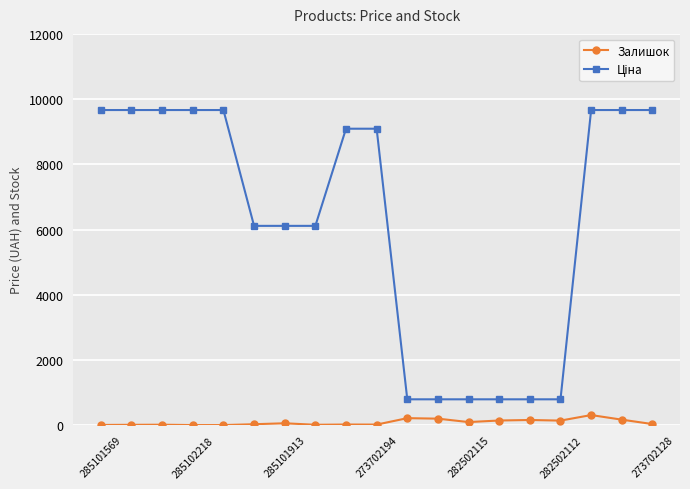

At how many categories does at least one series exceed 143?

19